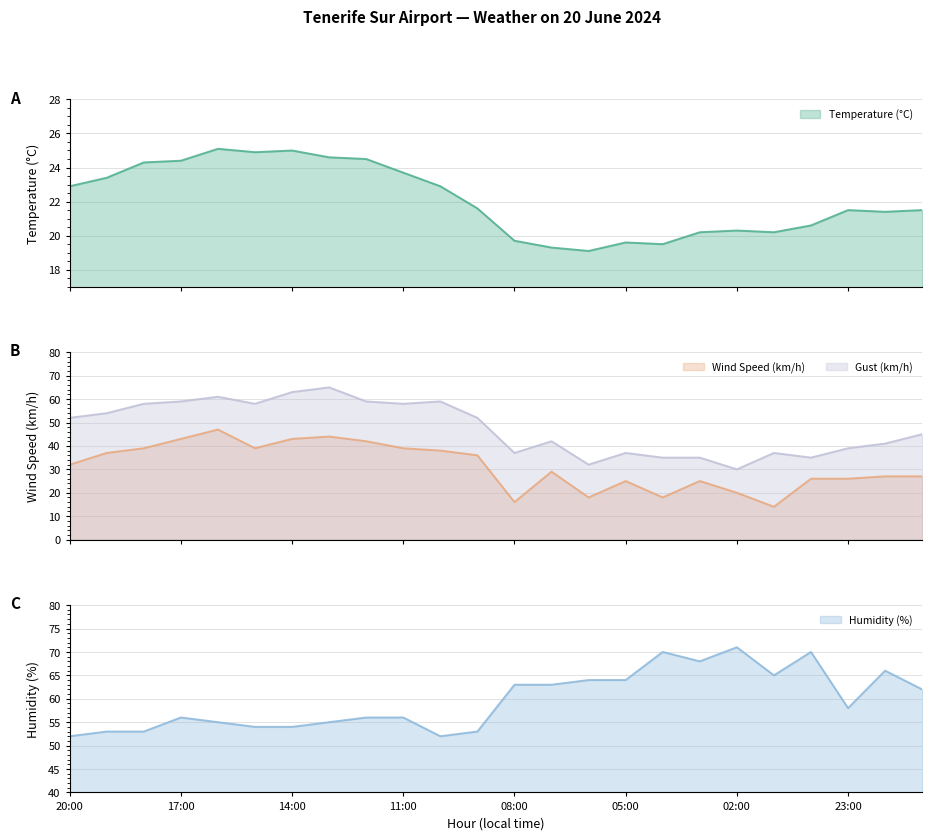

Reading left to right, transcribe all the data shown in this chart.

Temperature (°C): 22.9	23.4	24.3	24.4	25.1	24.9	25.0	24.6	24.5	23.7	22.9	21.6	19.7	19.3	19.1	19.6	19.5	20.2	20.3	20.2	20.6	21.5	21.4	21.5
Wind Speed (km/h): 32.0	37.0	39.0	43.0	47.0	39.0	43.0	44.0	42.0	39.0	38.0	36.0	16.0	29.0	18.0	25.0	18.0	25.0	20.0	14.0	26.0	26.0	27.0	27.0
Gust (km/h): 52.0	54.0	58.0	59.0	61.0	58.0	63.0	65.0	59.0	58.0	59.0	52.0	37.0	42.0	32.0	37.0	35.0	35.0	30.0	37.0	35.0	39.0	41.0	45.0
Humidity (%): 52.0	53.0	53.0	56.0	55.0	54.0	54.0	55.0	56.0	56.0	52.0	53.0	63.0	63.0	64.0	64.0	70.0	68.0	71.0	65.0	70.0	58.0	66.0	62.0